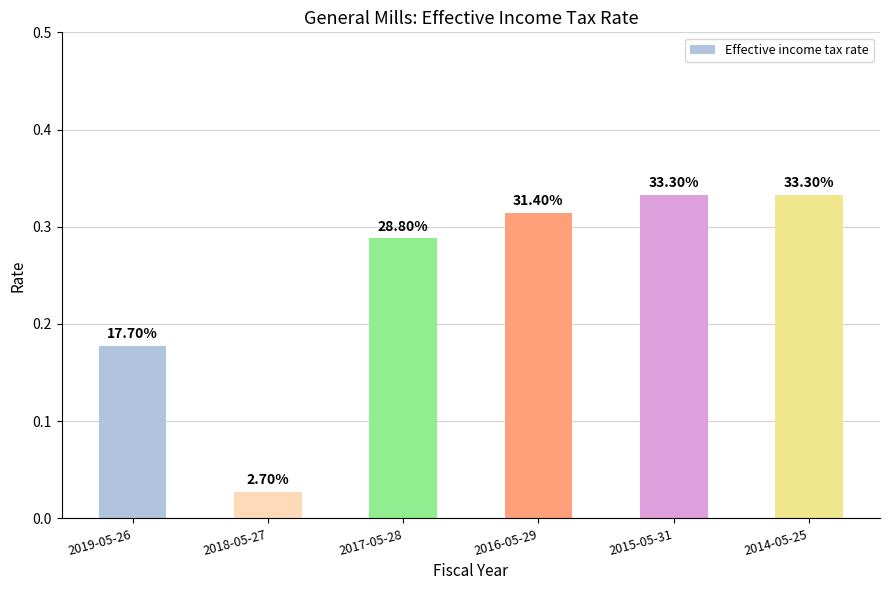

List the labels in order of value, smallest first.

2018-05-27, 2019-05-26, 2017-05-28, 2016-05-29, 2015-05-31, 2014-05-25